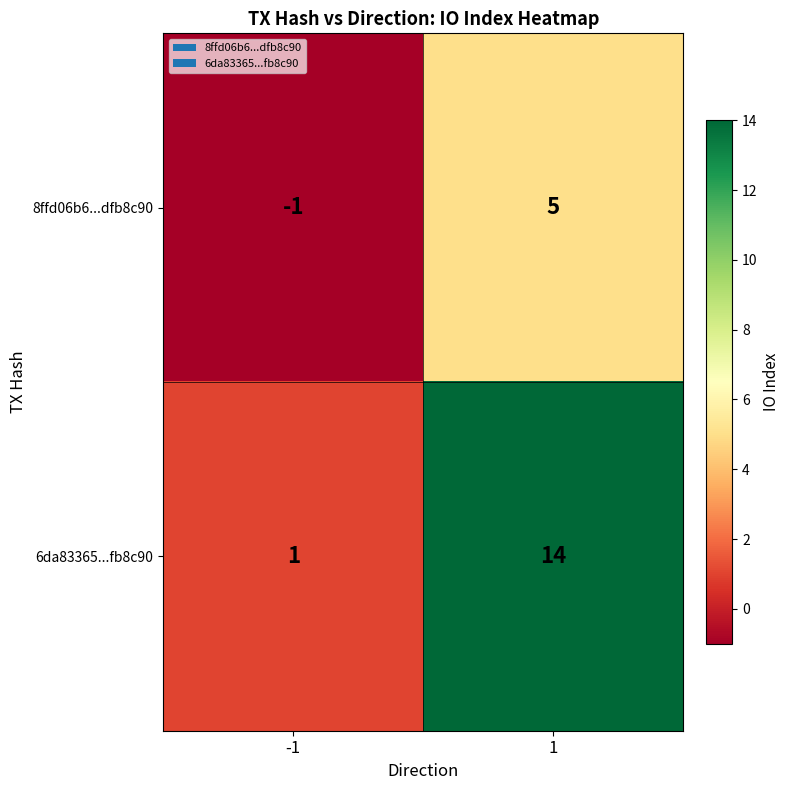

Between -1 and 1, which series saw the biggest shift?

6da83365...fb8c90